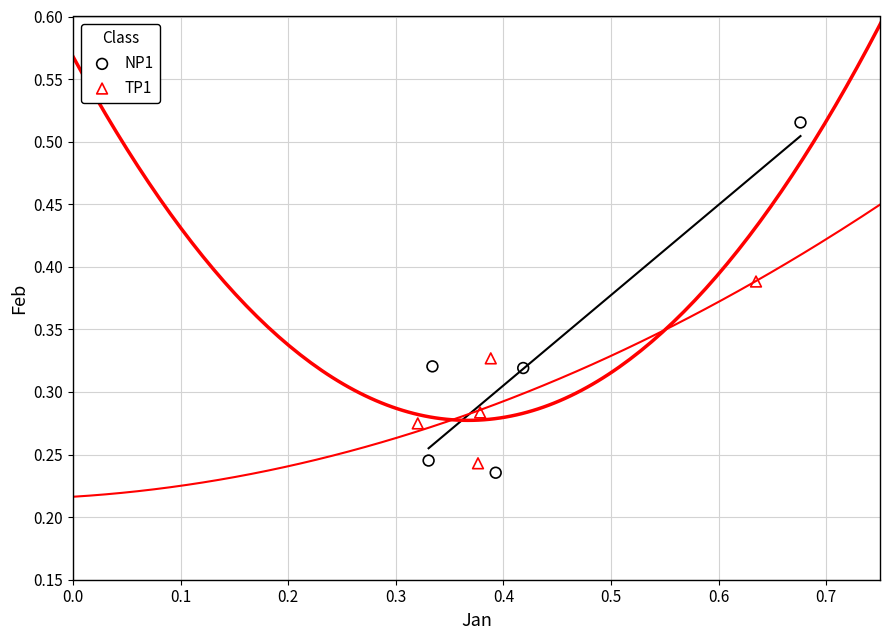

Which series has the largest Y range (max minus min)?

NP1